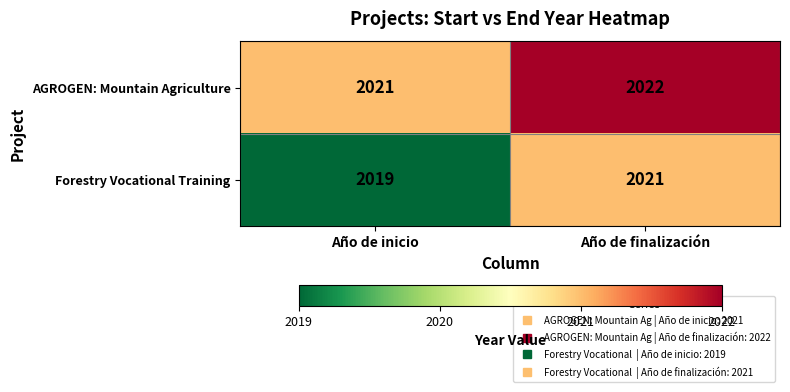

Rank the series at Año de inicio from lowest to highest value.

Forestry Vocational Training, AGROGEN: Mountain Agriculture